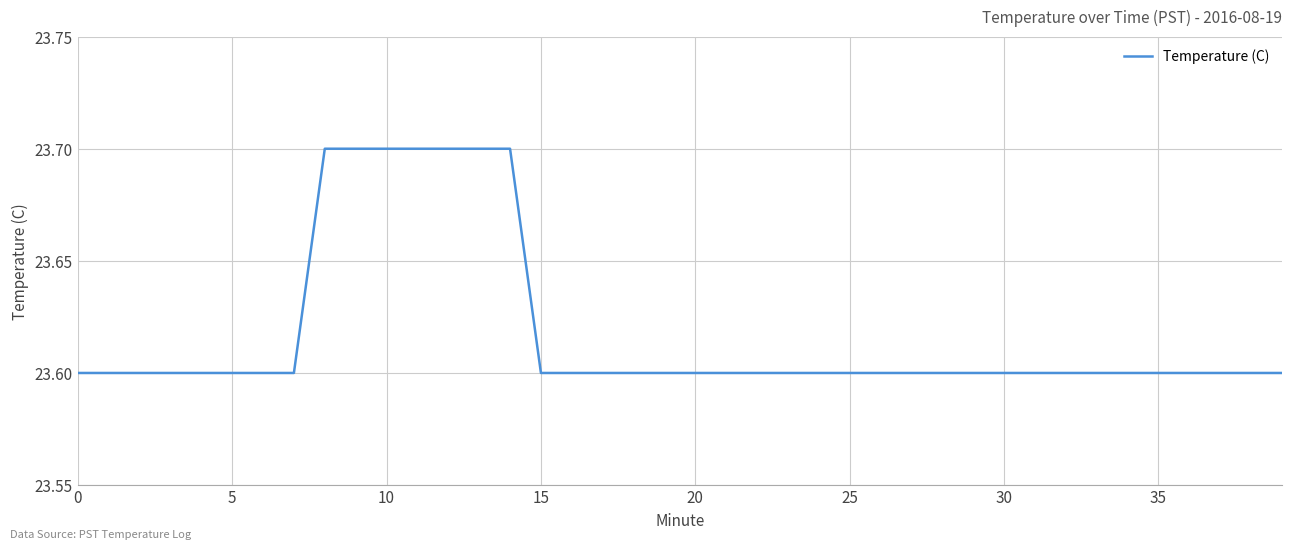

How many lines are shown in the chart?

1